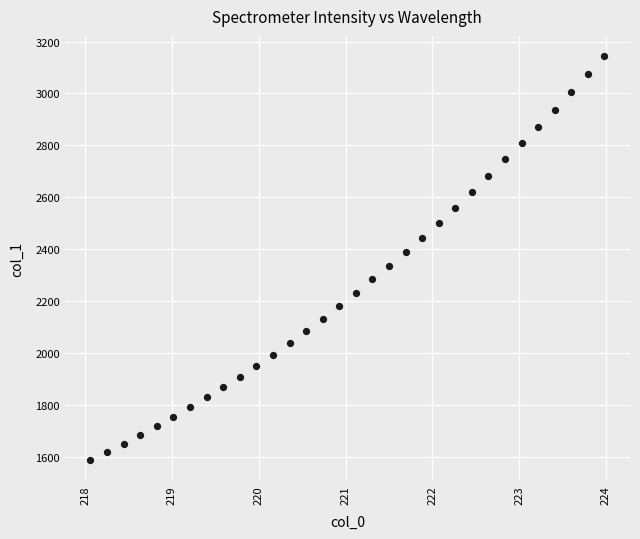

What is the range of X values (max minus min)?

5.9